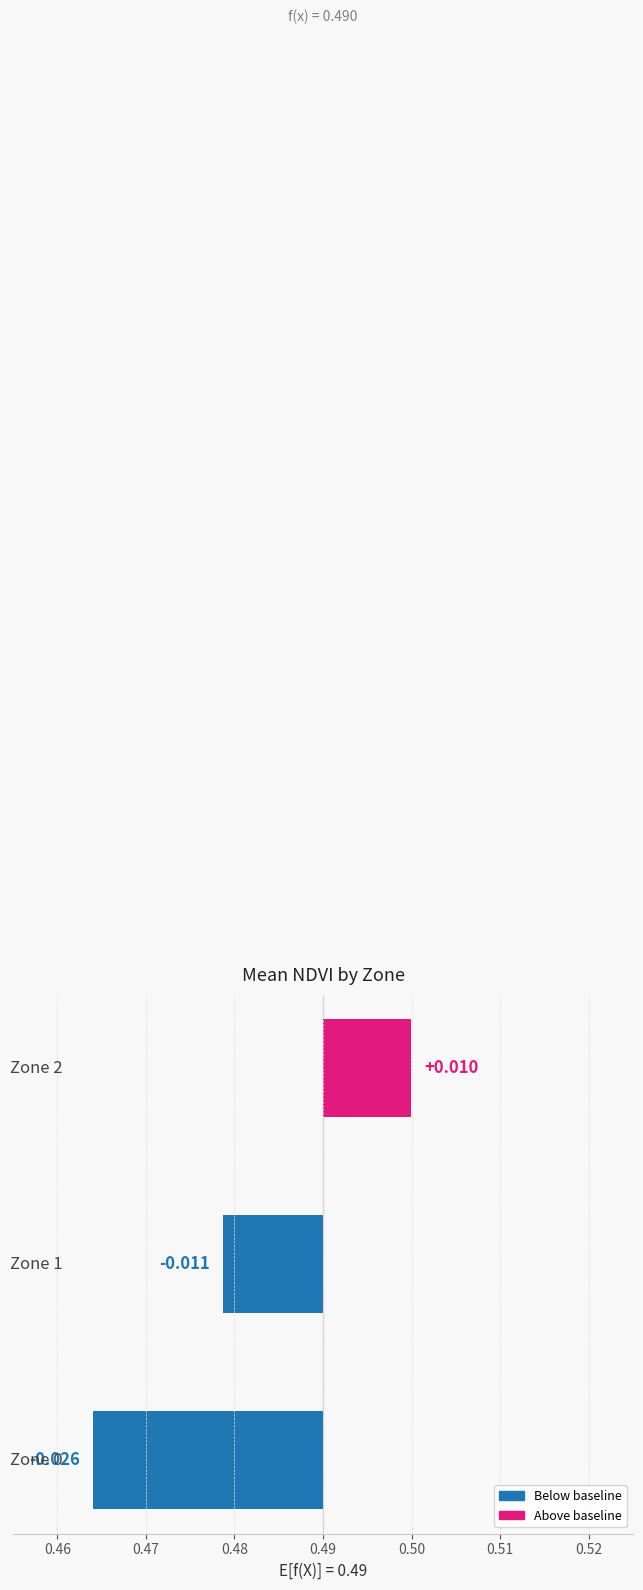

Between 0.47 and 0.46, which is larger?

0.47